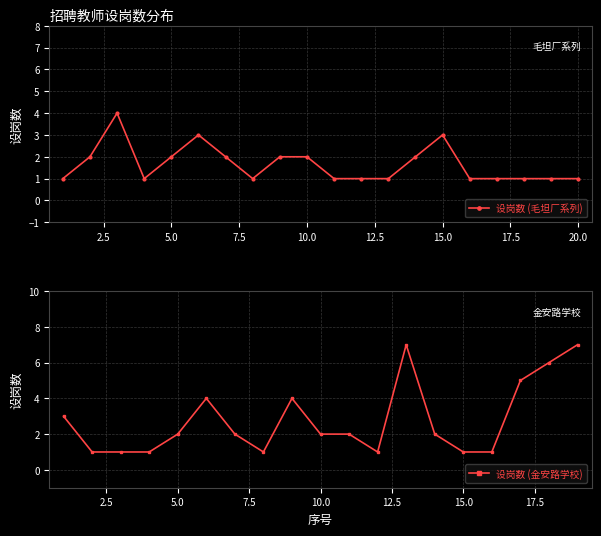

What is the greatest value displayed?

7